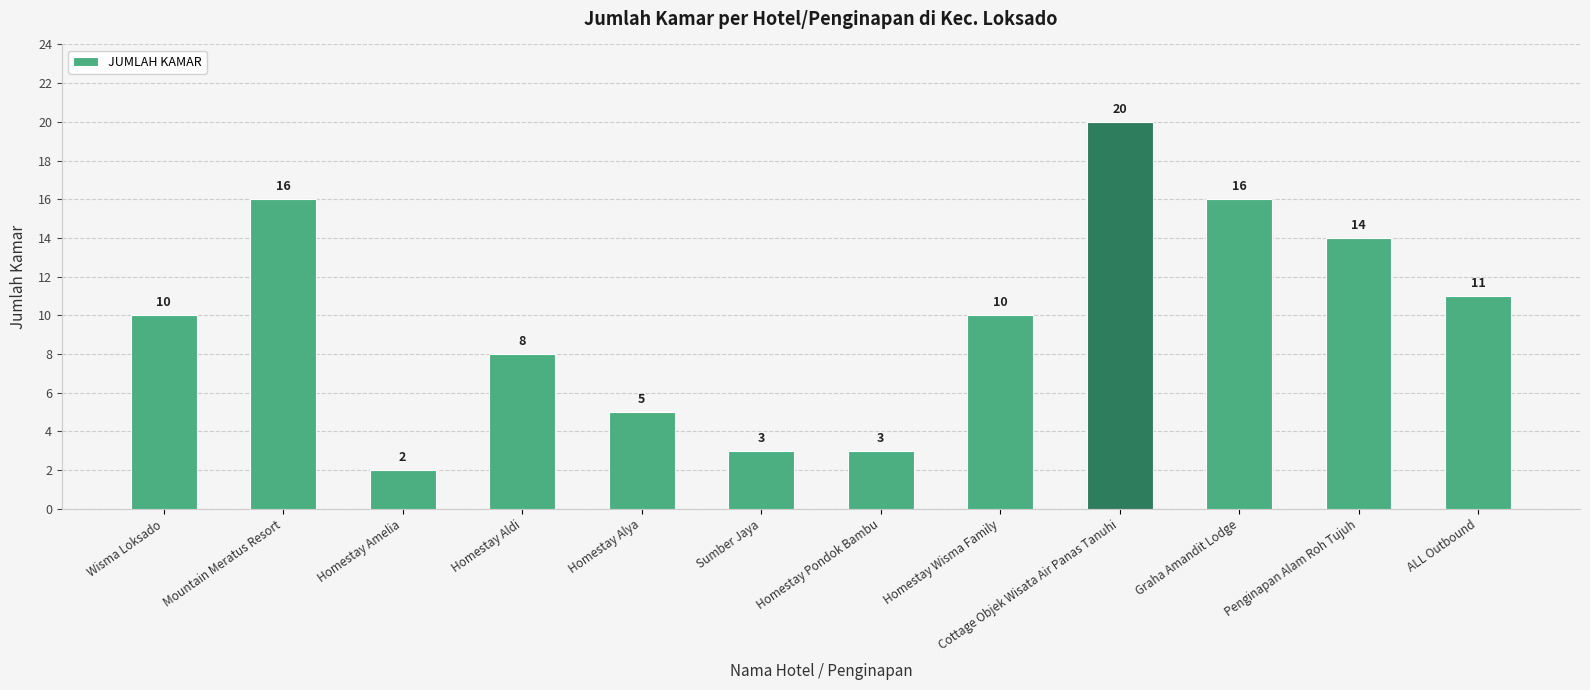

Approximately how many times larger is the value at Penginapan Alam Roh Tujuh compared to Homestay Amelia?

7.0